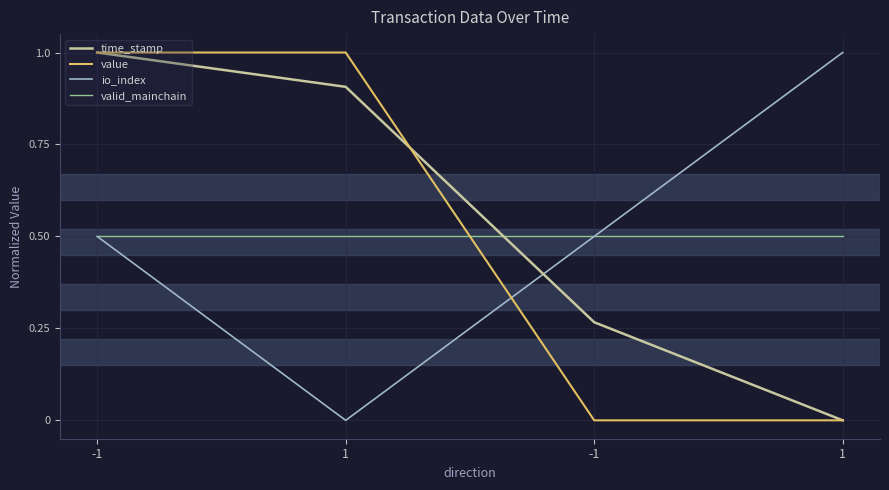

Count the value values in the range 0 to 1.

4